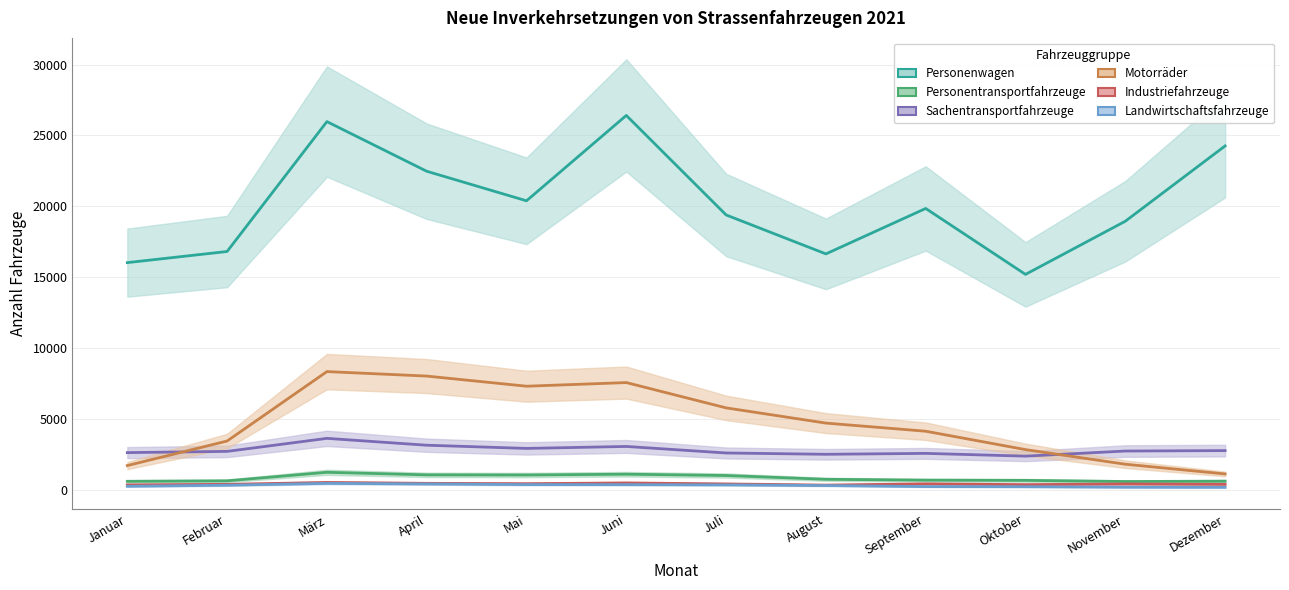

What position from the right is November?

2